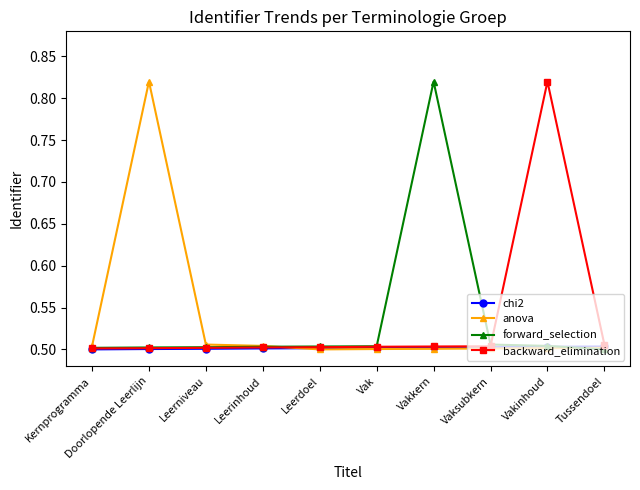

What is the total value across all series at Leerdoel?

2.0